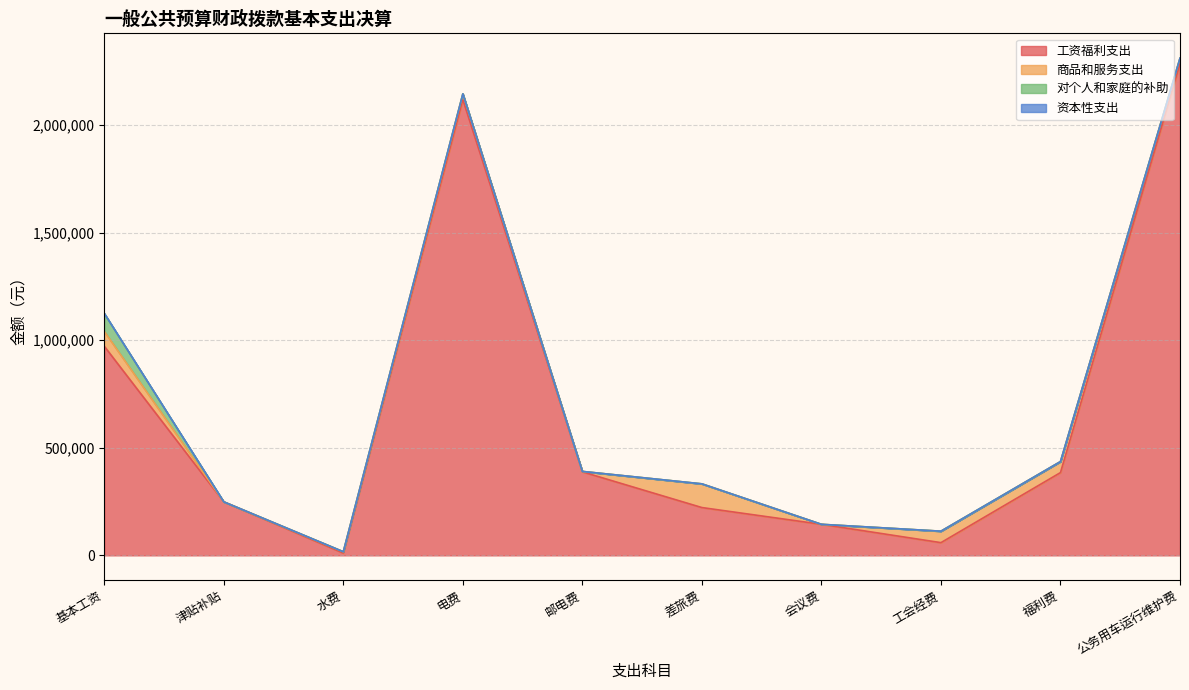

Which series changed the most between 津贴补贴 and 工会经费?

工资福利支出